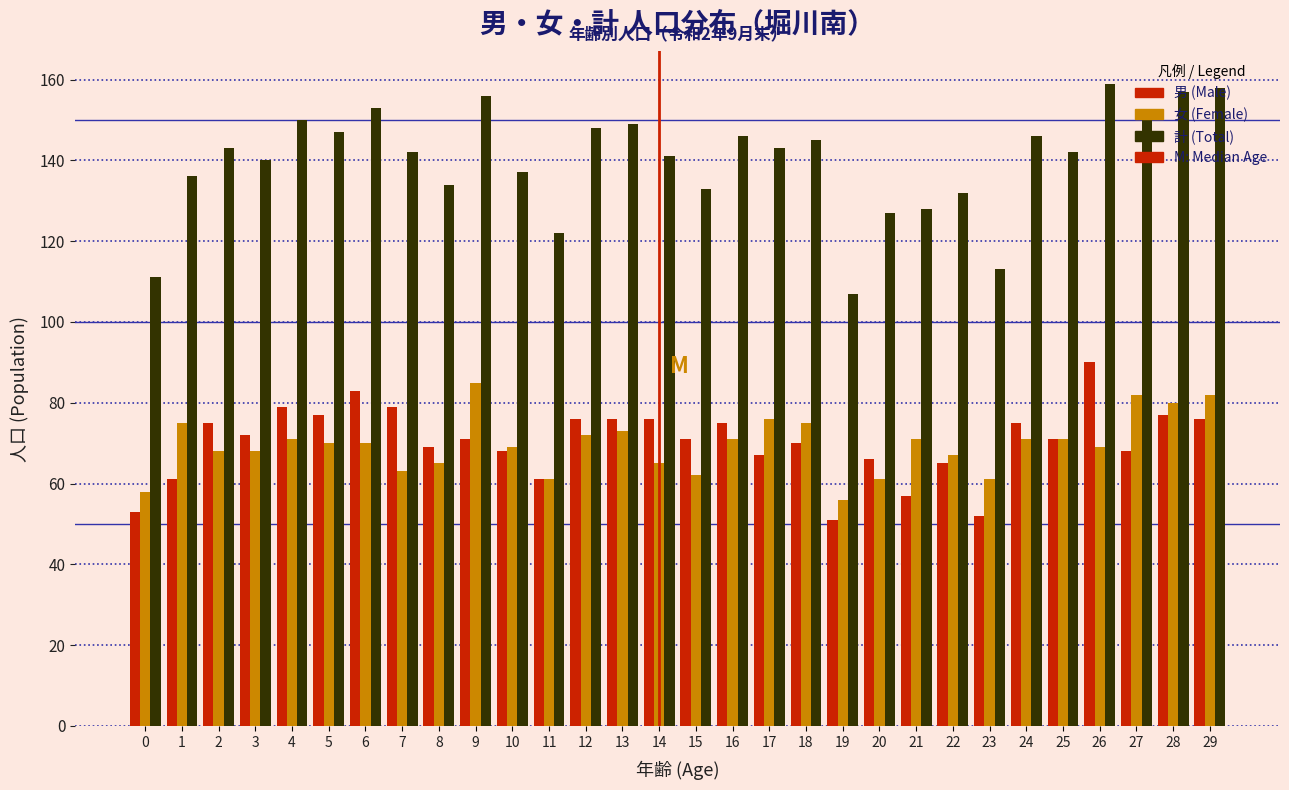

Rank the series at 15 from lowest to highest value.

女 (Female), 男 (Male), 計 (Total)